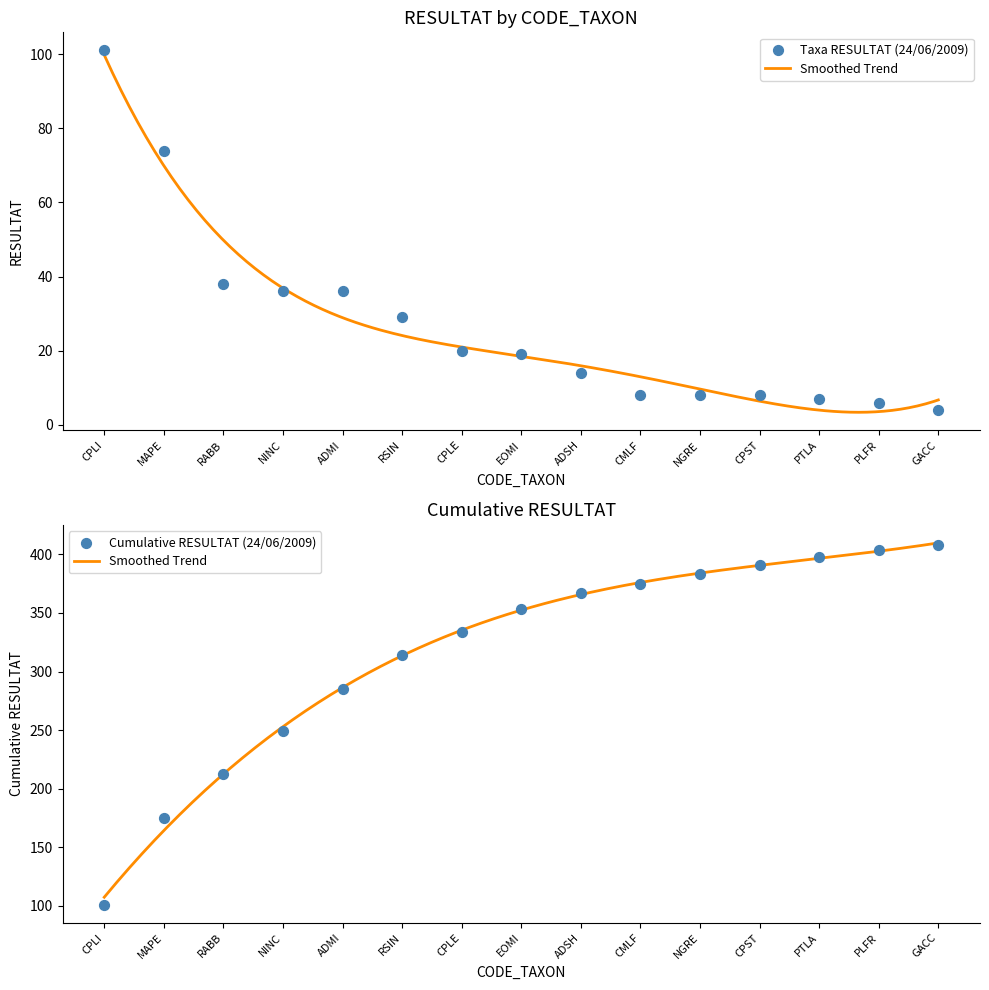

Between RABB and GACC, which is larger?

RABB